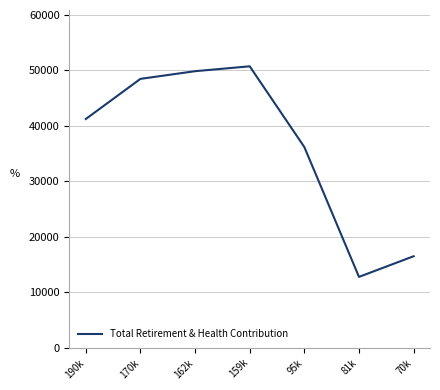

Reading right to left, extract all data points from this chart.

70k=16513	81k=12790	95k=36197	159k=50756	162k=49876	170k=48491	190k=41255